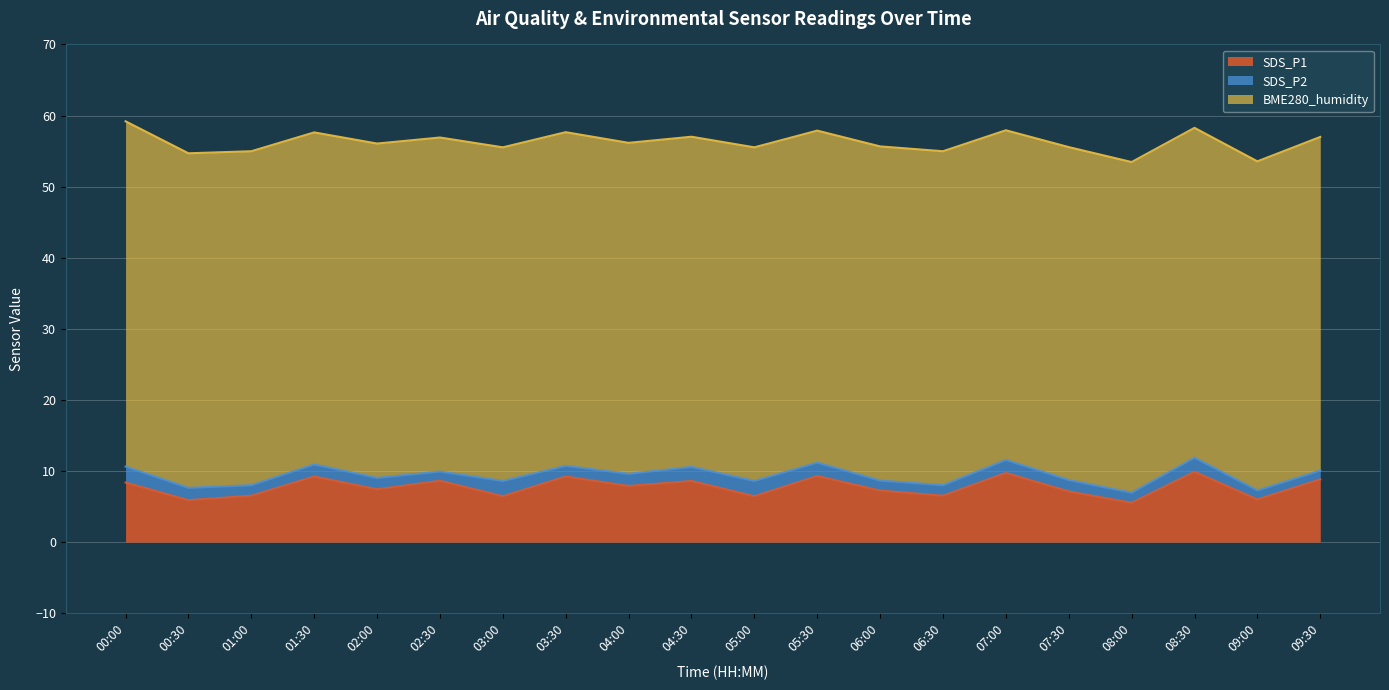

Read the SDS_P1 value at 01:30.

9.2